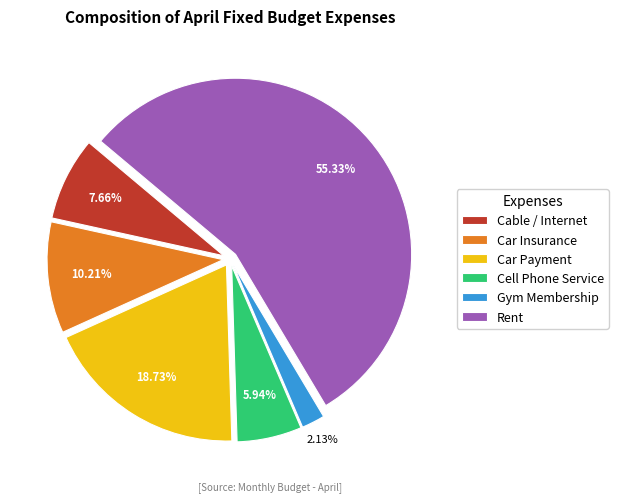

How many segments does this pie chart have?

6